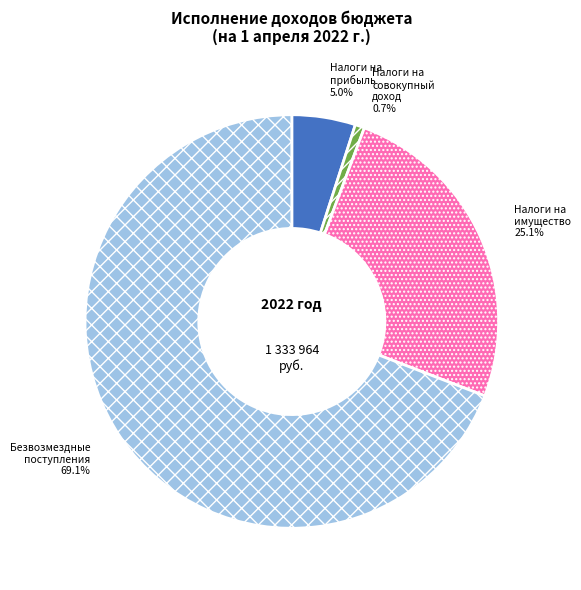

What is the smallest slice in the pie chart?

Налоги на совокупный доход